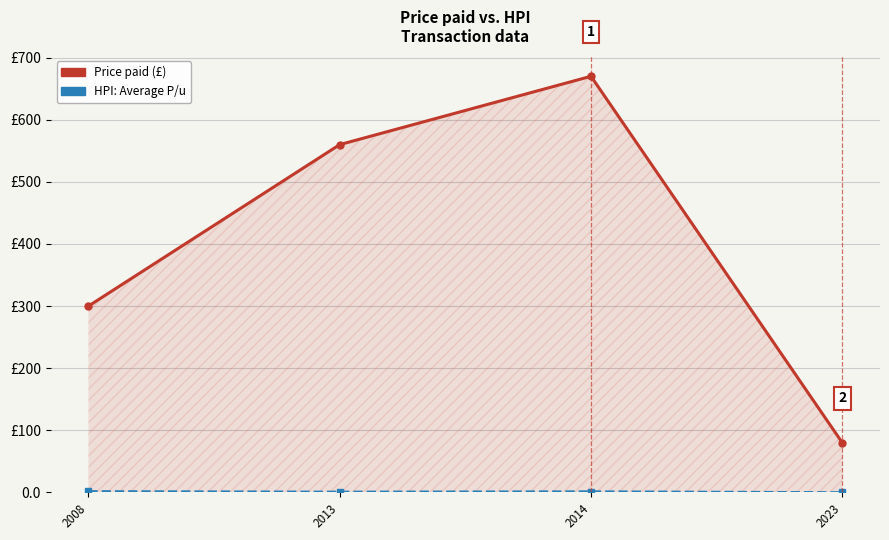

Does the chart have visible grid lines?

Yes